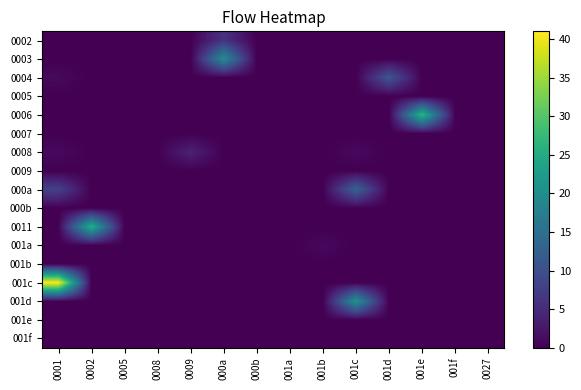

Which series changed the most between 0001 and 0009?

001c